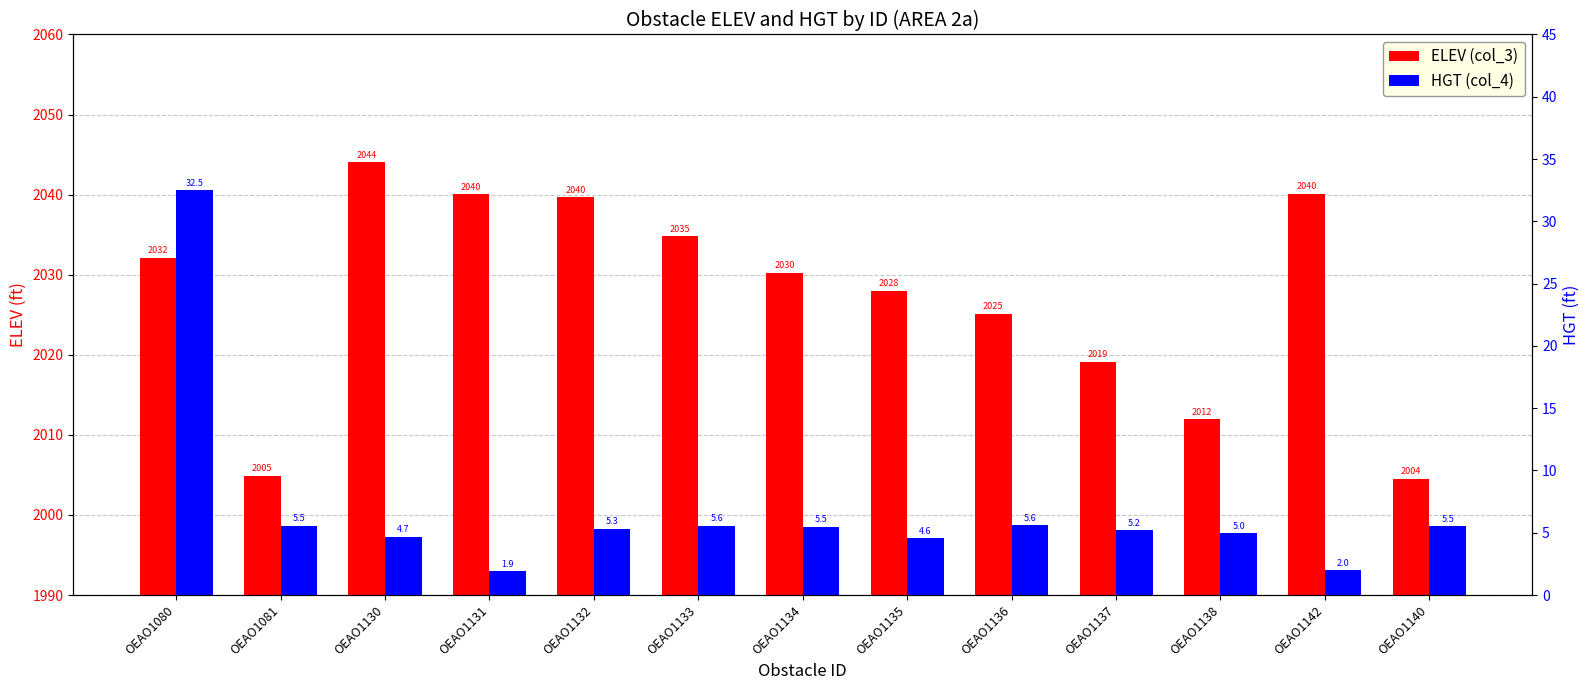

Read the ELEV (col_3) value at OEAO1138.

2011.9